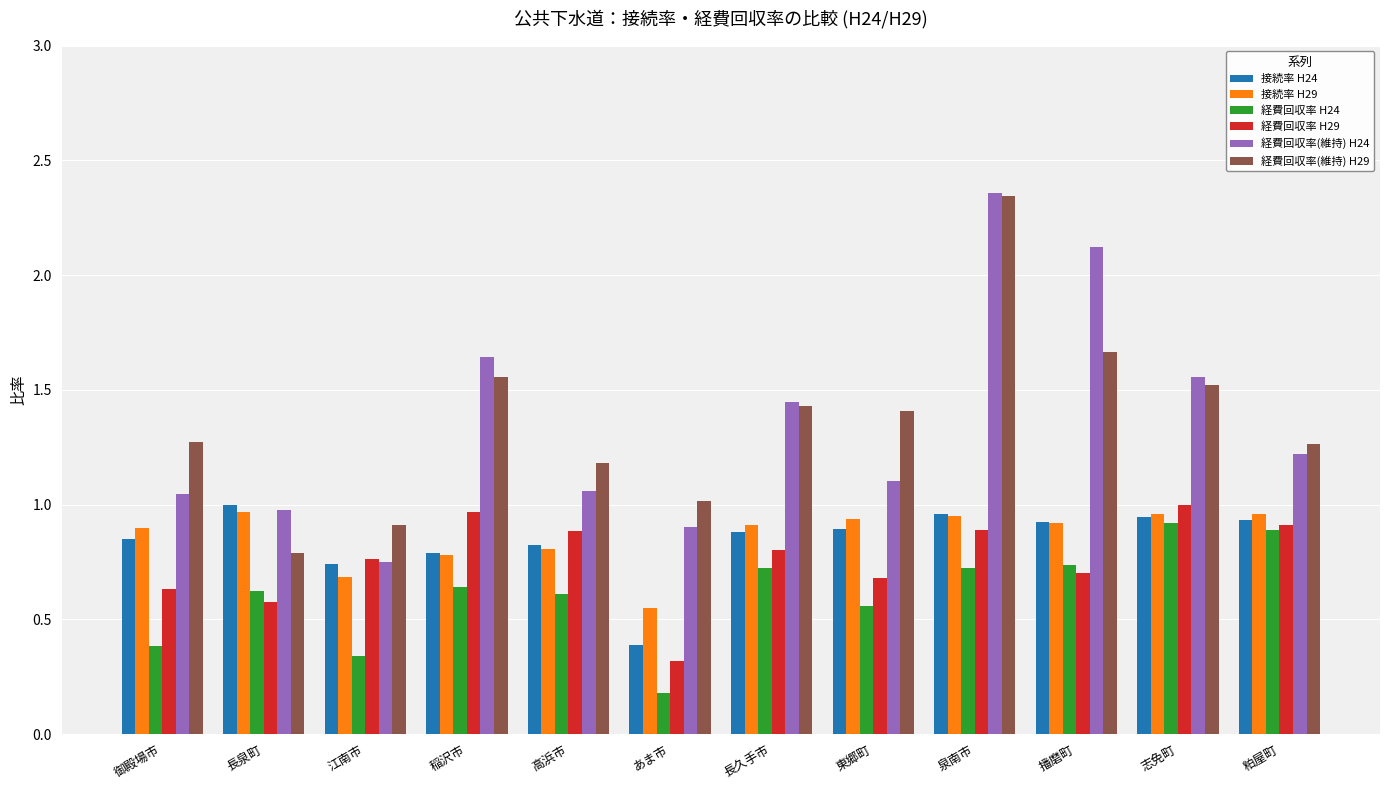

Which series changed the most between あま市 and 播磨町?

経費回収率(維持) H24